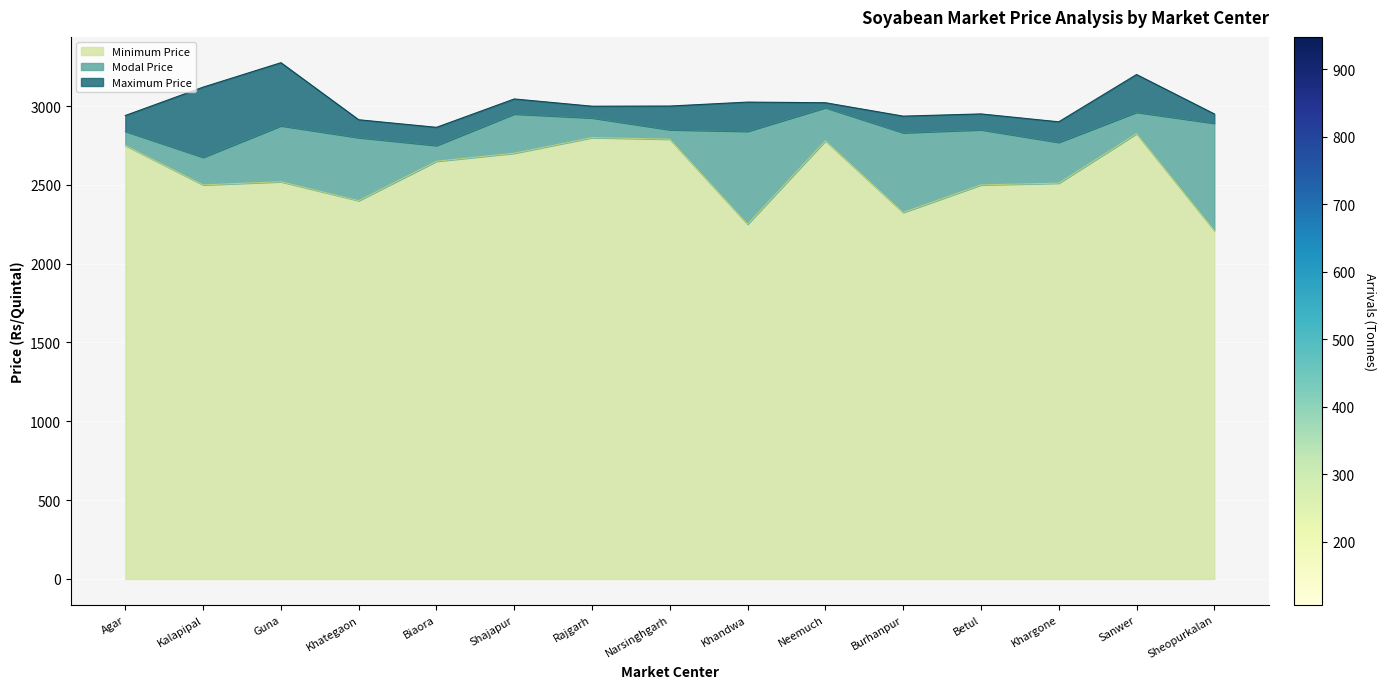

True or false: Maximum Price and Modal Price intersect in this chart.

False